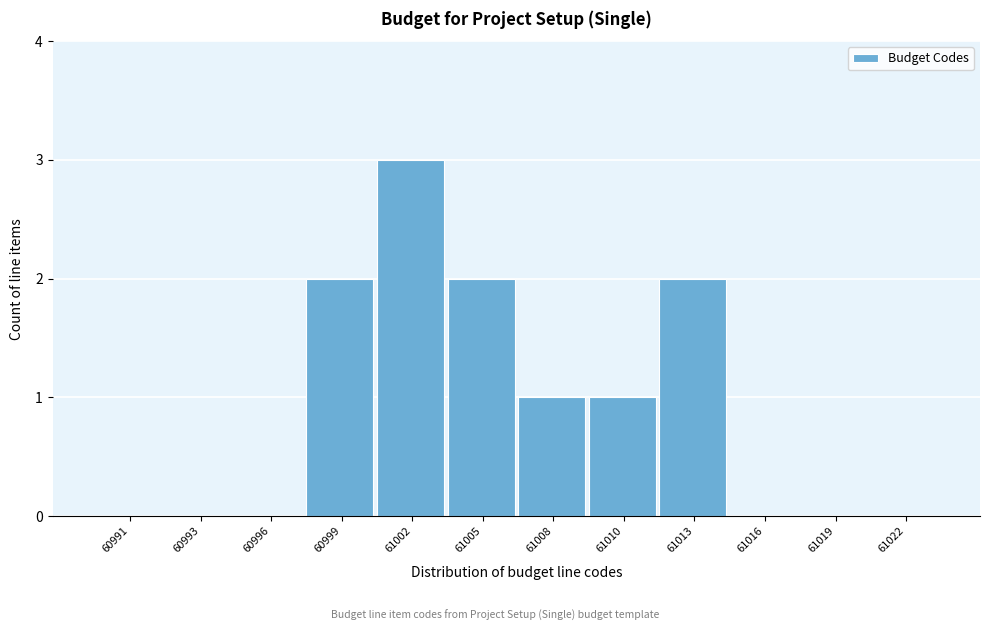

Reading right to left, list all the values displayed in this chart.

61022=0	61019=0	61016=0	61013=2	61010=1	61008=1	61005=2	61002=3	60999=2	60996=0	60993=0	60991=0